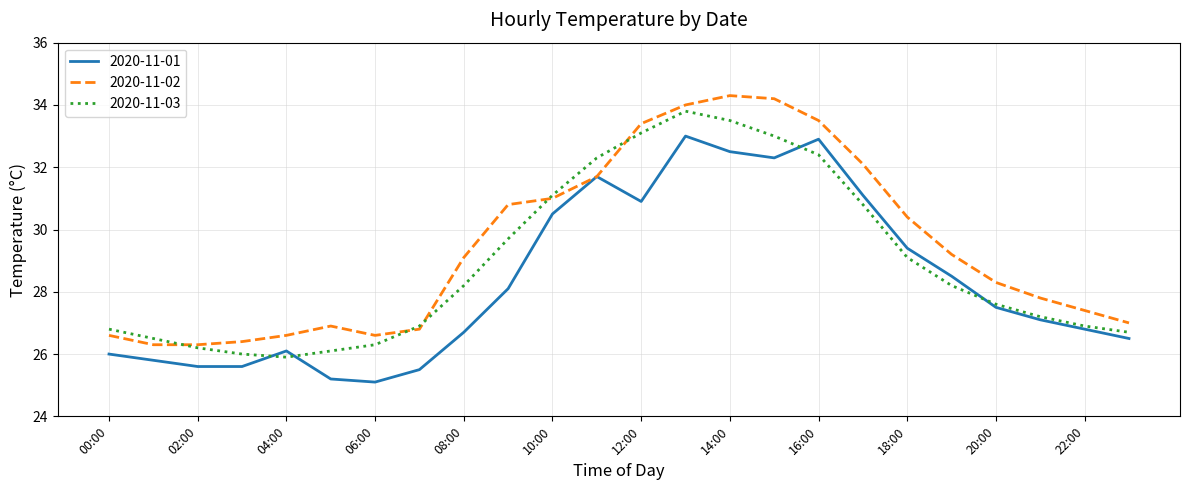

How many distinct data groups are displayed?

3